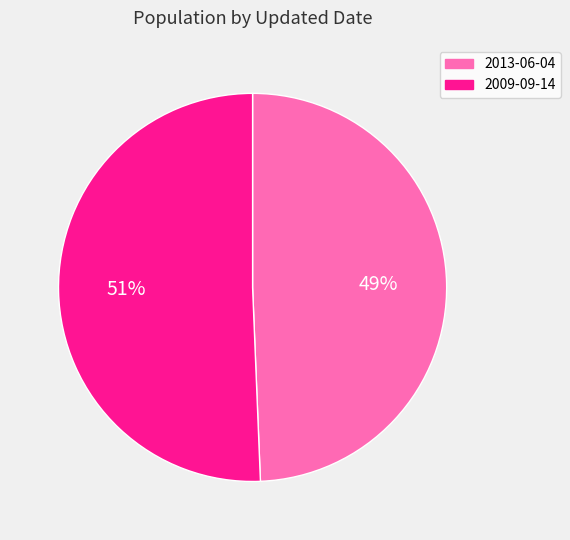

What is the majority slice?

2009-09-14